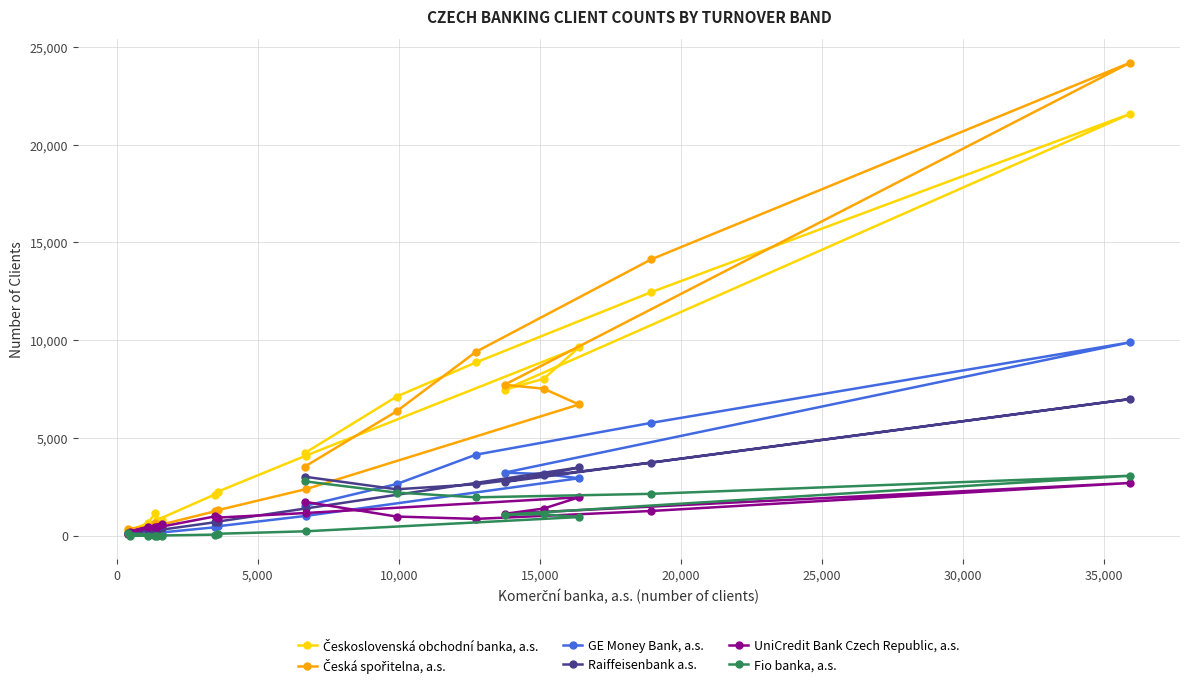

How many interior local peaks does the Československá obchodní banka, a.s. series have?

4